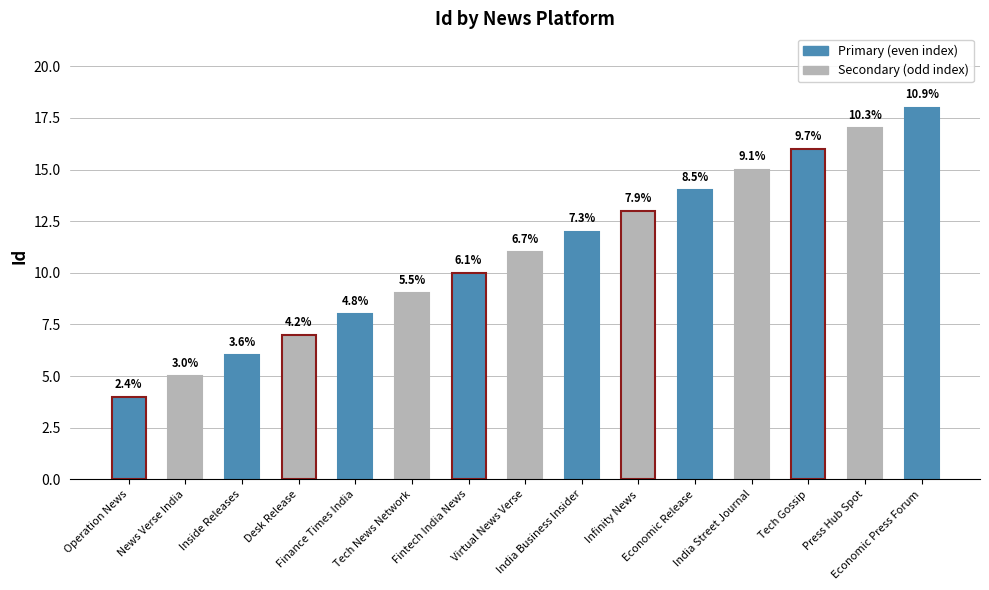

True or false: the data shows 3 at India Street Journal.

False